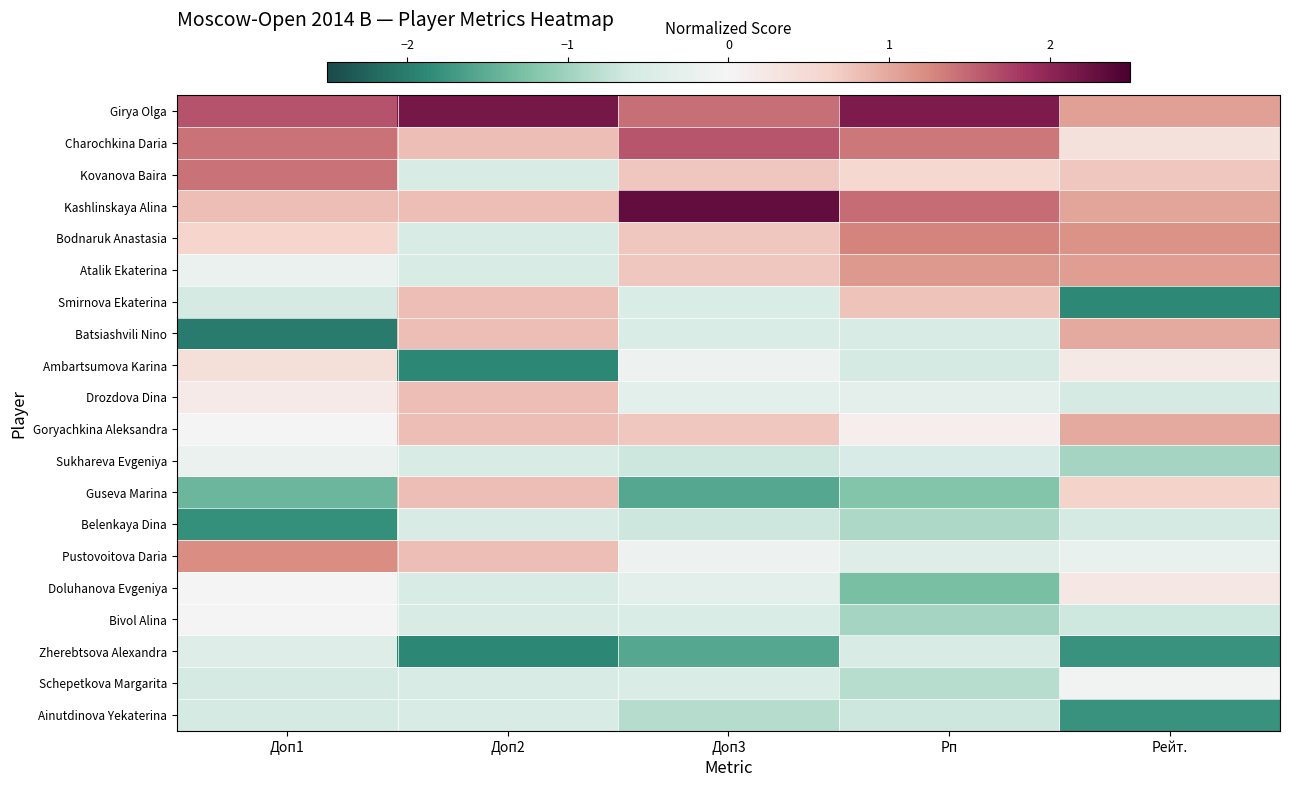

Reading left to right, transcribe all the data shown in this chart.

Girya Olga: Доп1=1.6	Доп2=2.2	Доп3=1.4	Рп=2.1	Рейт.=1.1
Charochkina Daria: Доп1=1.4	Доп2=0.8	Доп3=1.6	Рп=1.4	Рейт.=0.4
Kovanova Baira: Доп1=1.4	Доп2=-0.5	Доп3=0.7	Рп=0.6	Рейт.=0.7
Kashlinskaya Alina: Доп1=0.8	Доп2=0.8	Доп3=2.3	Рп=1.5	Рейт.=1.0
Bodnaruk Anastasia: Доп1=0.6	Доп2=-0.5	Доп3=0.7	Рп=1.3	Рейт.=1.2
Atalik Ekaterina: Доп1=-0.2	Доп2=-0.5	Доп3=0.7	Рп=1.1	Рейт.=1.1
Smirnova Ekaterina: Доп1=-0.6	Доп2=0.8	Доп3=-0.5	Рп=0.8	Рейт.=-1.9
Batsiashvili Nino: Доп1=-2.0	Доп2=0.8	Доп3=-0.5	Рп=-0.5	Рейт.=1.0
Ambartsumova Karina: Доп1=0.4	Доп2=-1.9	Доп3=-0.1	Рп=-0.6	Рейт.=0.2
Drozdova Dina: Доп1=0.2	Доп2=0.8	Доп3=-0.3	Рп=-0.3	Рейт.=-0.6
Goryachkina Aleksandra: Доп1=0.0	Доп2=0.8	Доп3=0.7	Рп=0.1	Рейт.=1.0
Sukhareva Evgeniya: Доп1=-0.2	Доп2=-0.5	Доп3=-0.7	Рп=-0.5	Рейт.=-1.0
Guseva Marina: Доп1=-1.4	Доп2=0.8	Доп3=-1.6	Рп=-1.2	Рейт.=0.6
Belenkaya Dina: Доп1=-1.8	Доп2=-0.5	Доп3=-0.7	Рп=-0.9	Рейт.=-0.6
Pustovoitova Daria: Доп1=1.2	Доп2=0.8	Доп3=-0.1	Рп=-0.4	Рейт.=-0.2
Doluhanova Evgeniya: Доп1=0.0	Доп2=-0.5	Доп3=-0.3	Рп=-1.3	Рейт.=0.3
Bivol Alina: Доп1=0.0	Доп2=-0.5	Доп3=-0.5	Рп=-1.0	Рейт.=-0.6
Zherebtsova Alexandra: Доп1=-0.4	Доп2=-1.9	Доп3=-1.6	Рп=-0.5	Рейт.=-1.8
Schepetkova Margarita: Доп1=-0.6	Доп2=-0.5	Доп3=-0.5	Рп=-0.8	Рейт.=-0.1
Ainutdinova Yekaterina: Доп1=-0.6	Доп2=-0.5	Доп3=-0.9	Рп=-0.7	Рейт.=-1.8